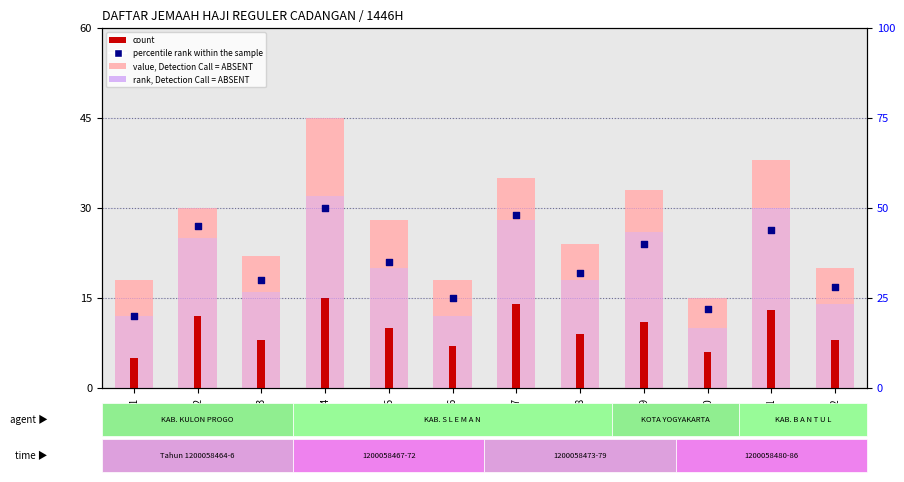

At how many categories does at least one series exceed 5?

12